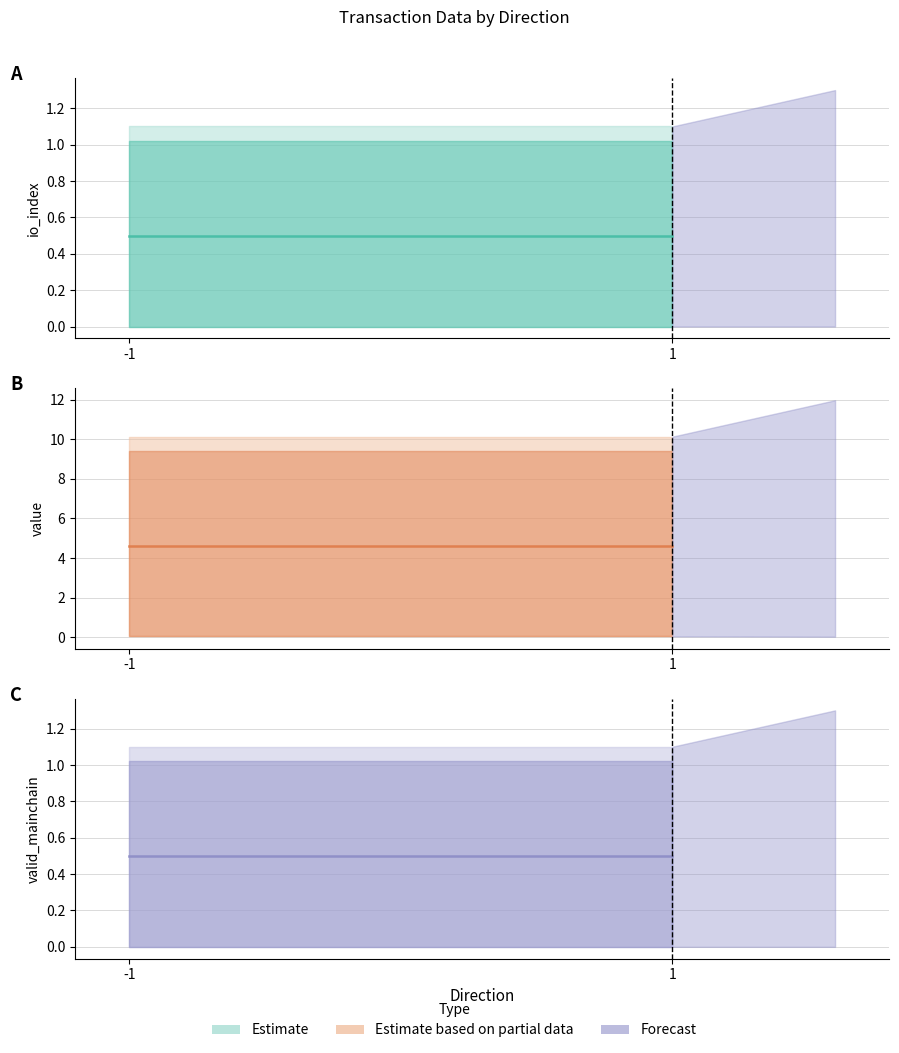

How many categories are shown in the chart?

2